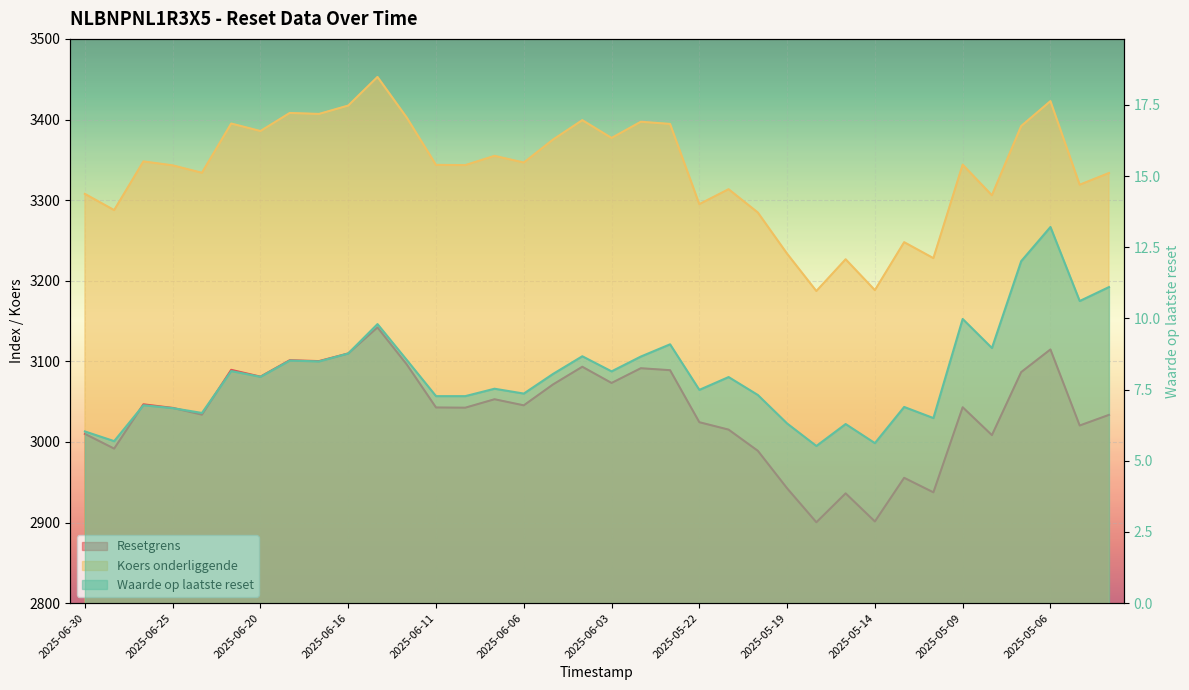

Which series has the largest total across all categories?

Koers onderliggende